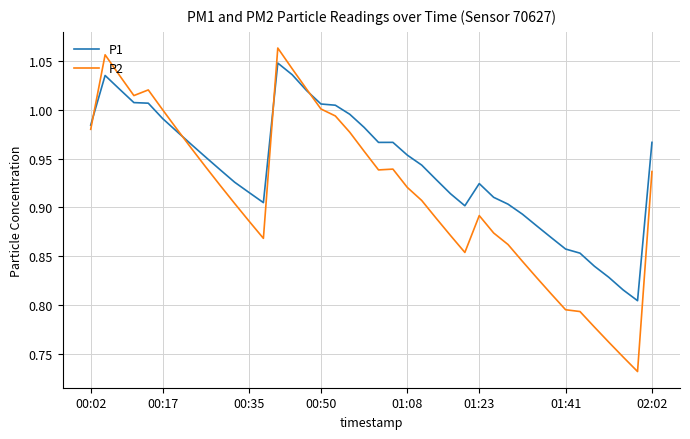

Rank the series by their maximum value, from lowest to highest.

P1, P2